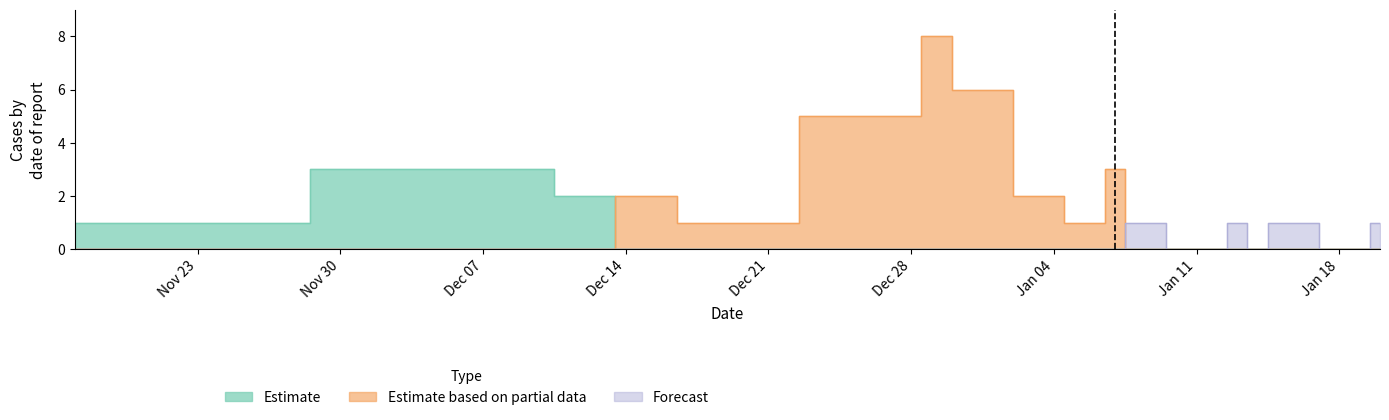

Rank the categories by Estimate value from lowest to highest.

2015-12-16, 2015-12-17, 2015-12-28, 2015-12-29, 2015-12-31, 2016-01-04, 2016-01-05, 2016-01-06, 2016-01-07, 2016-01-08, 2016-01-11, 2016-01-12, 2016-01-13, 2016-01-14, 2016-01-15, 2016-01-19, 2016-01-20, 2015-11-17, 2015-12-11, 2015-12-10